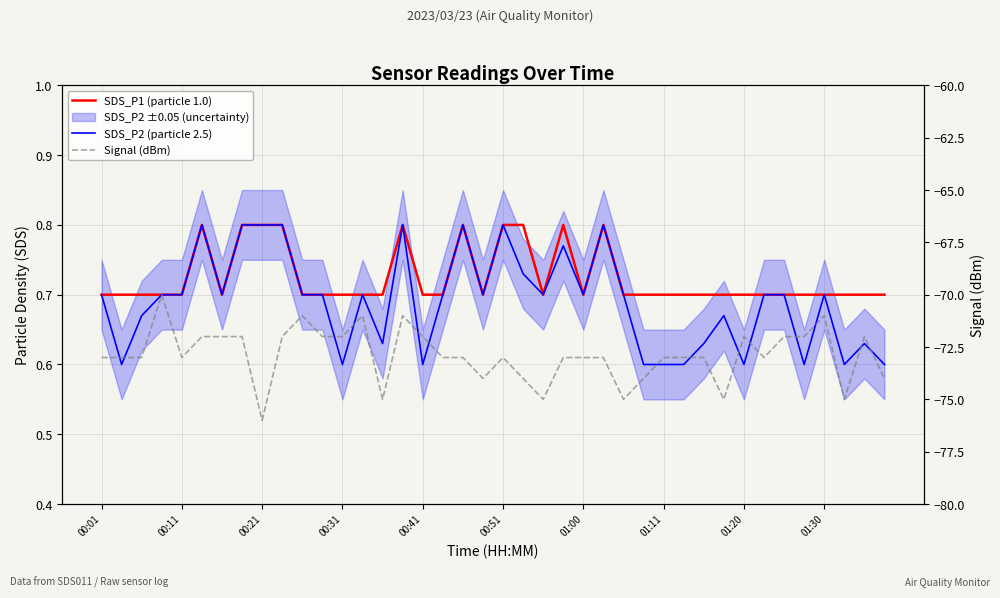

Does the chart have visible grid lines?

Yes